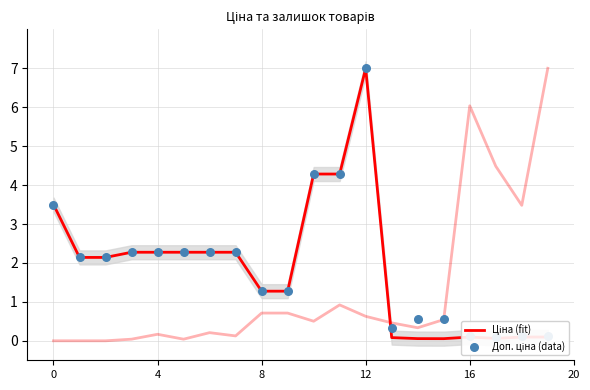

What is the total value across all series at 15?

0.6